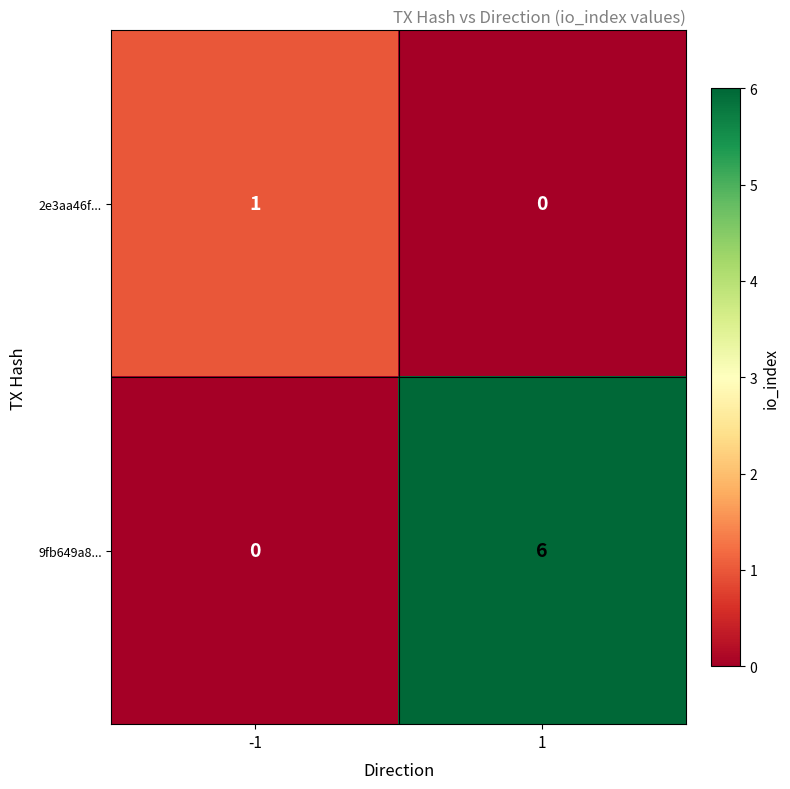

What is the approximate value of 9fb649a8... at 1?

6